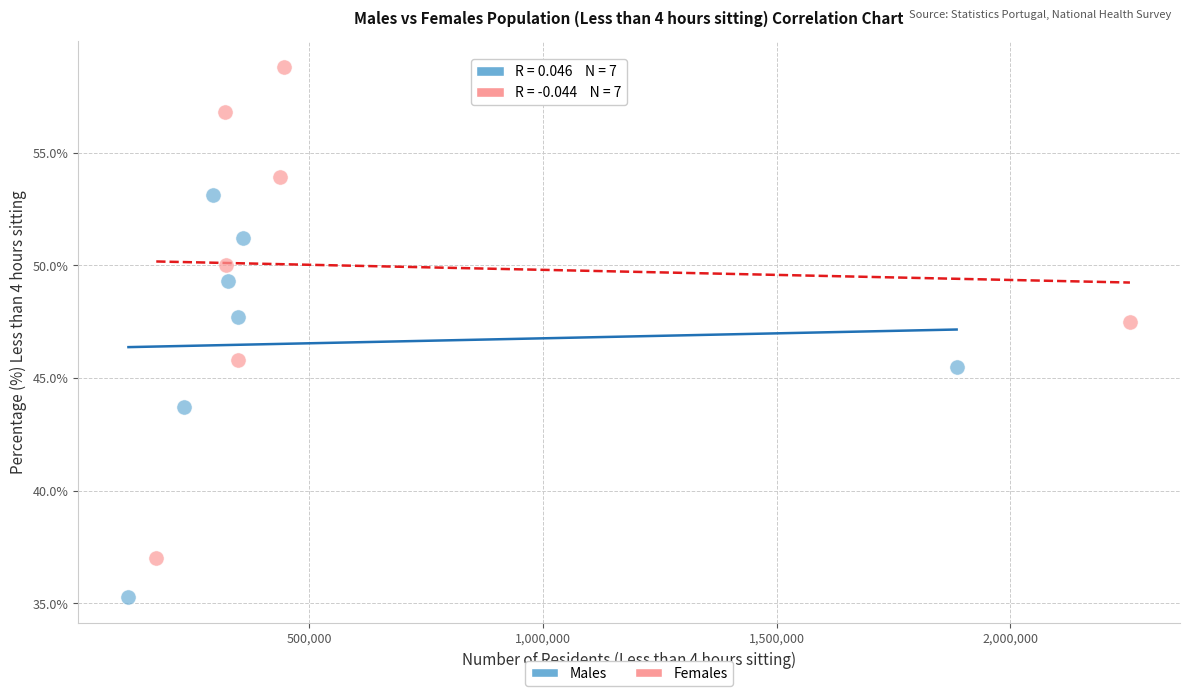

Which series reaches the maximum Y coordinate?

Females